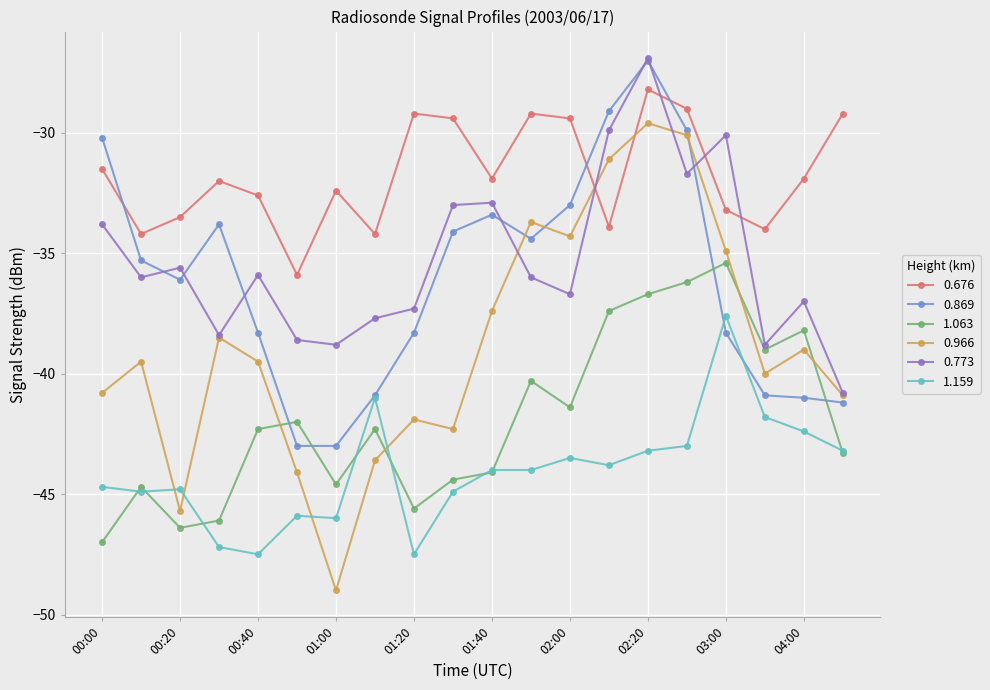

Reading right to left, list all the values displayed in this chart.

0.676: -29.2	-31.9	-34.0	-33.2	-29.0	-28.2	-33.9	-29.4	-29.2	-31.9	-29.4	-29.2	-34.2	-32.4	-35.9	-32.6	-32.0	-33.5	-34.2	-31.5
0.869: -41.2	-41.0	-40.9	-38.3	-29.9	-27.0	-29.1	-33.0	-34.4	-33.4	-34.1	-38.3	-40.9	-43.0	-43.0	-38.3	-33.8	-36.1	-35.3	-30.2
1.063: -43.3	-38.2	-39.0	-35.4	-36.2	-36.7	-37.4	-41.4	-40.3	-44.1	-44.4	-45.6	-42.3	-44.6	-42.0	-42.3	-46.1	-46.4	-44.7	-47.0
0.966: -40.9	-39.0	-40.0	-34.9	-30.1	-29.6	-31.1	-34.3	-33.7	-37.4	-42.3	-41.9	-43.6	-49.0	-44.1	-39.5	-38.5	-45.7	-39.5	-40.8
0.773: -40.8	-37.0	-38.8	-30.1	-31.7	-26.9	-29.9	-36.7	-36.0	-32.9	-33.0	-37.3	-37.7	-38.8	-38.6	-35.9	-38.4	-35.6	-36.0	-33.8
1.159: -43.2	-42.4	-41.8	-37.6	-43.0	-43.2	-43.8	-43.5	-44.0	-44.0	-44.9	-47.5	-41.0	-46.0	-45.9	-47.5	-47.2	-44.8	-44.9	-44.7